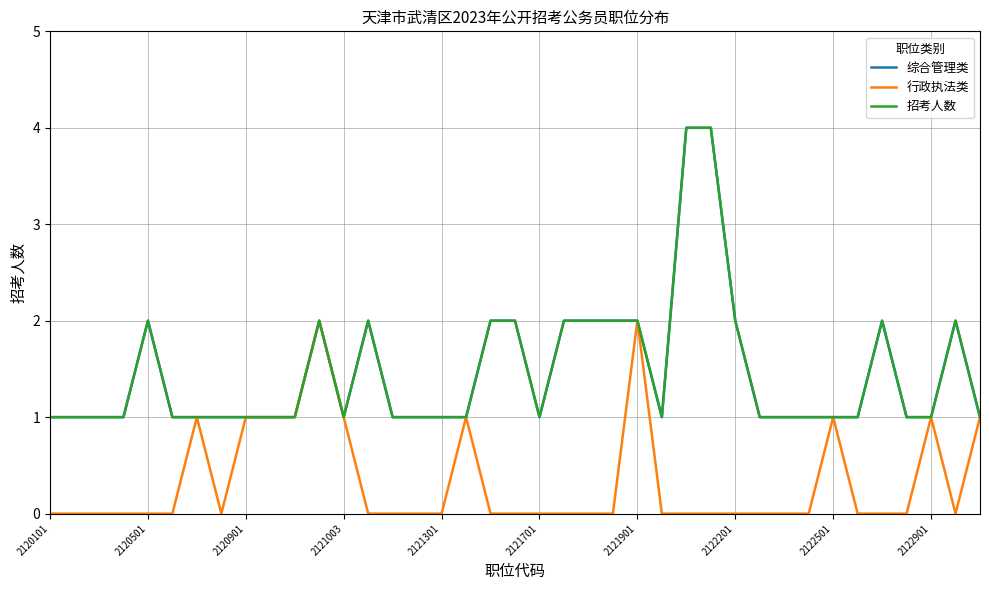

Does the chart display data point markers on the line(s)?

No